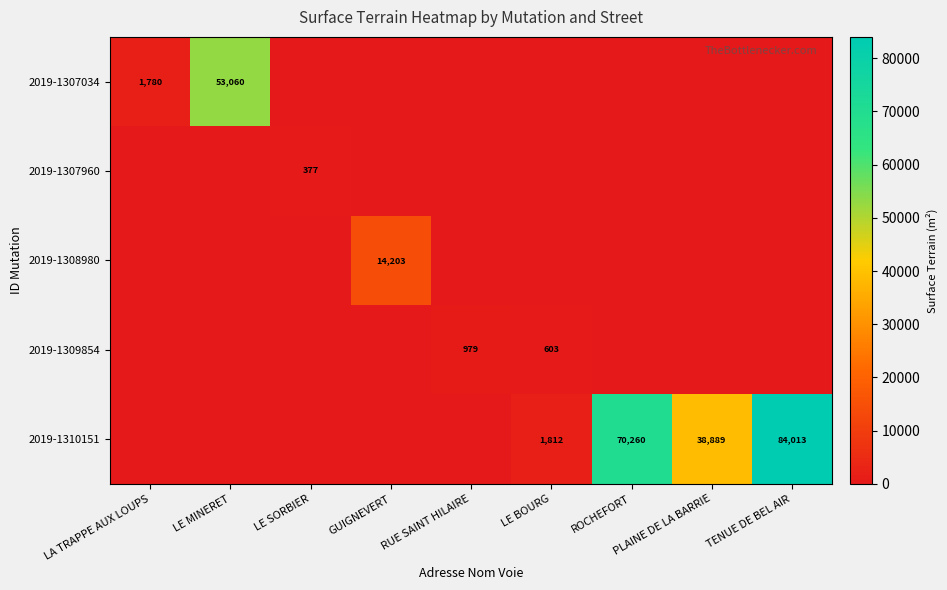

Is it true that 2019-1307034 equals 36380 at LE MINERET?

False